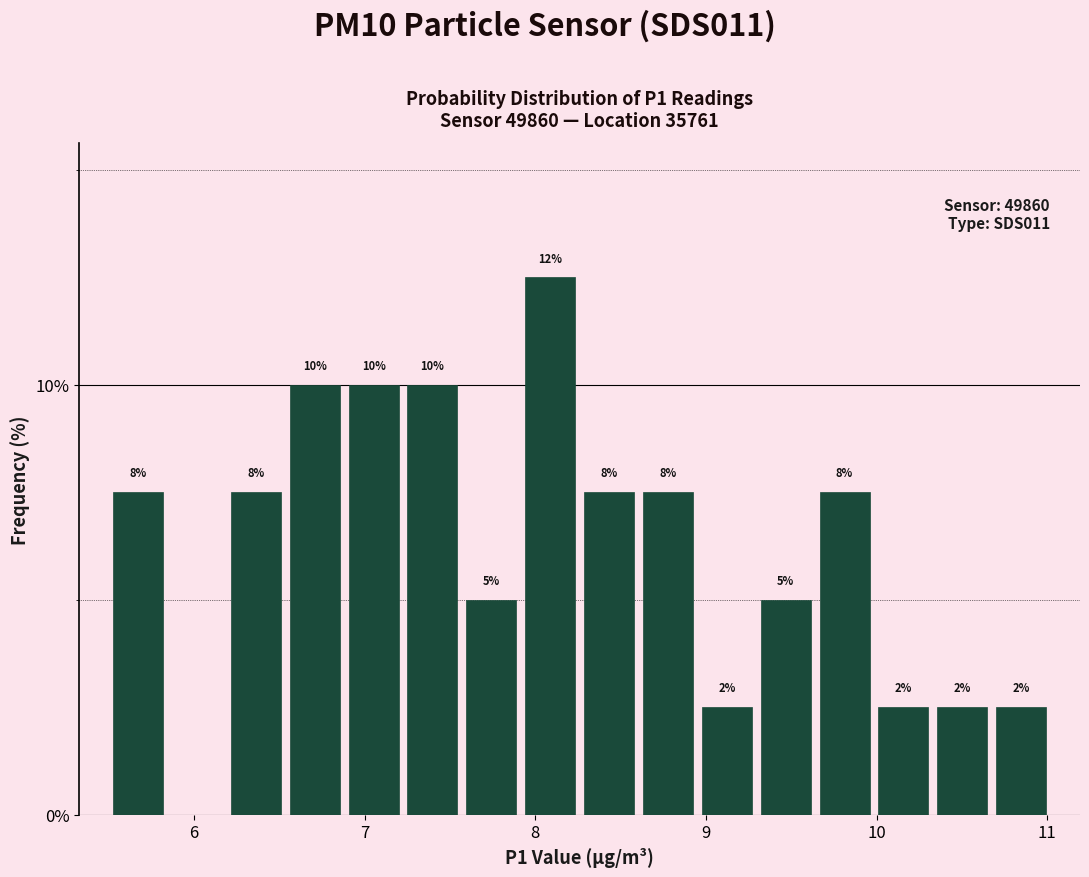

Around what value on the x-axis is the tallest bar? Give the approximate position of its centre, as read against the axis.

8.1